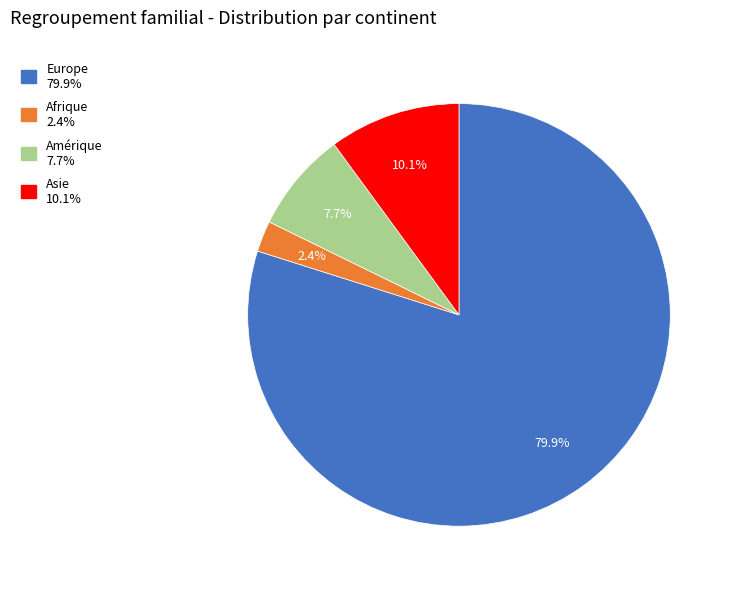

Is there a majority slice in this chart?

Yes